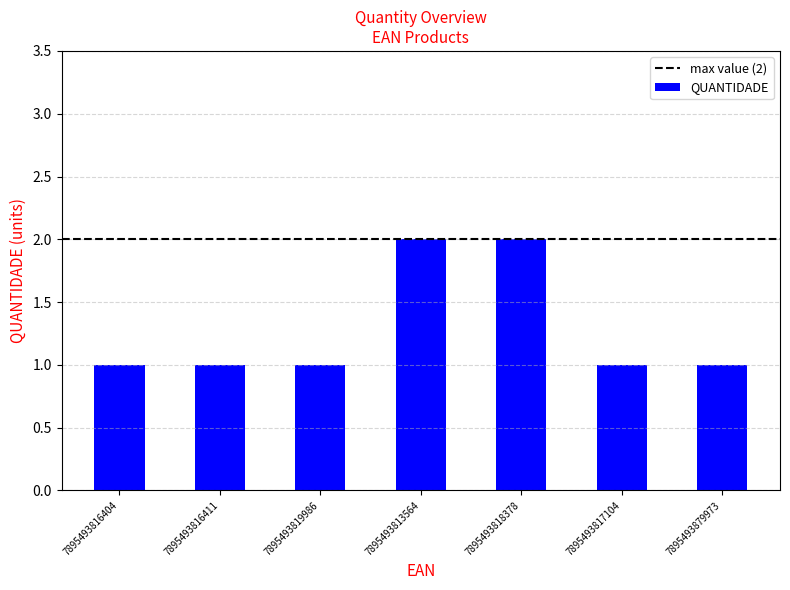

What is the sum of all values?

9